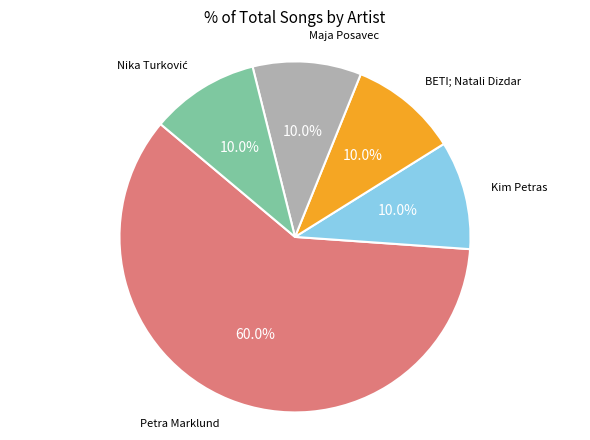

Does any single category account for the majority?

Yes